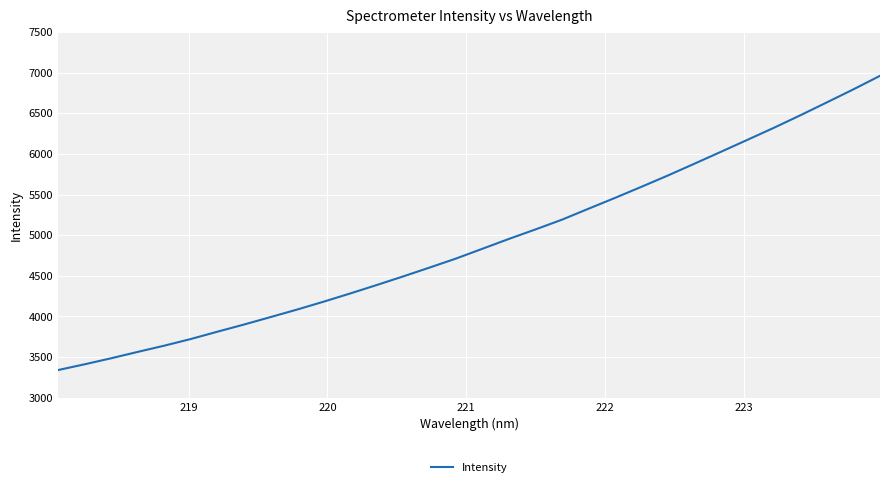

What is the minimum value shown in the chart?

3340.1